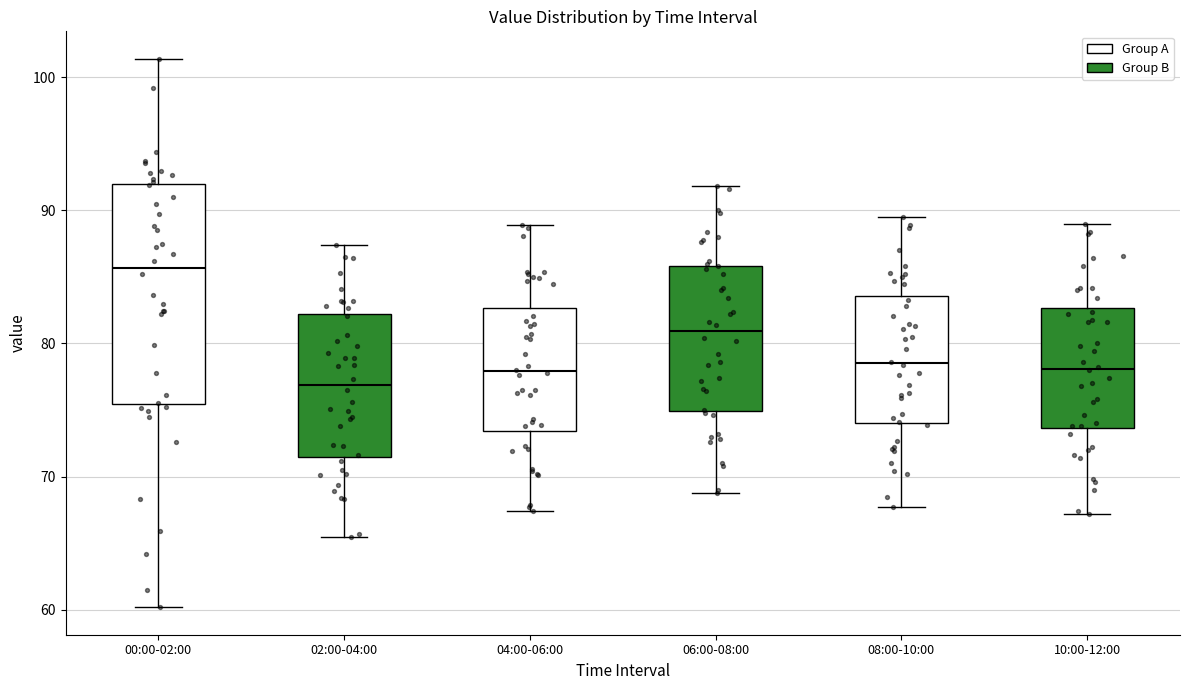

Reading left to right, read every box against the y-axis: the position of its median line, the range the box covers, and the ends of its whiskers. The values are not printed on the chart, so give them approximately, as read against the axis.

00:00-02:00: median 86, box 75 to 92, whiskers 60 to 101
02:00-04:00: median 77, box 72 to 82, whiskers 66 to 87
04:00-06:00: median 78, box 73 to 83, whiskers 67 to 89
06:00-08:00: median 81, box 75 to 86, whiskers 69 to 92
08:00-10:00: median 79, box 74 to 84, whiskers 68 to 90
10:00-12:00: median 78, box 74 to 83, whiskers 67 to 89